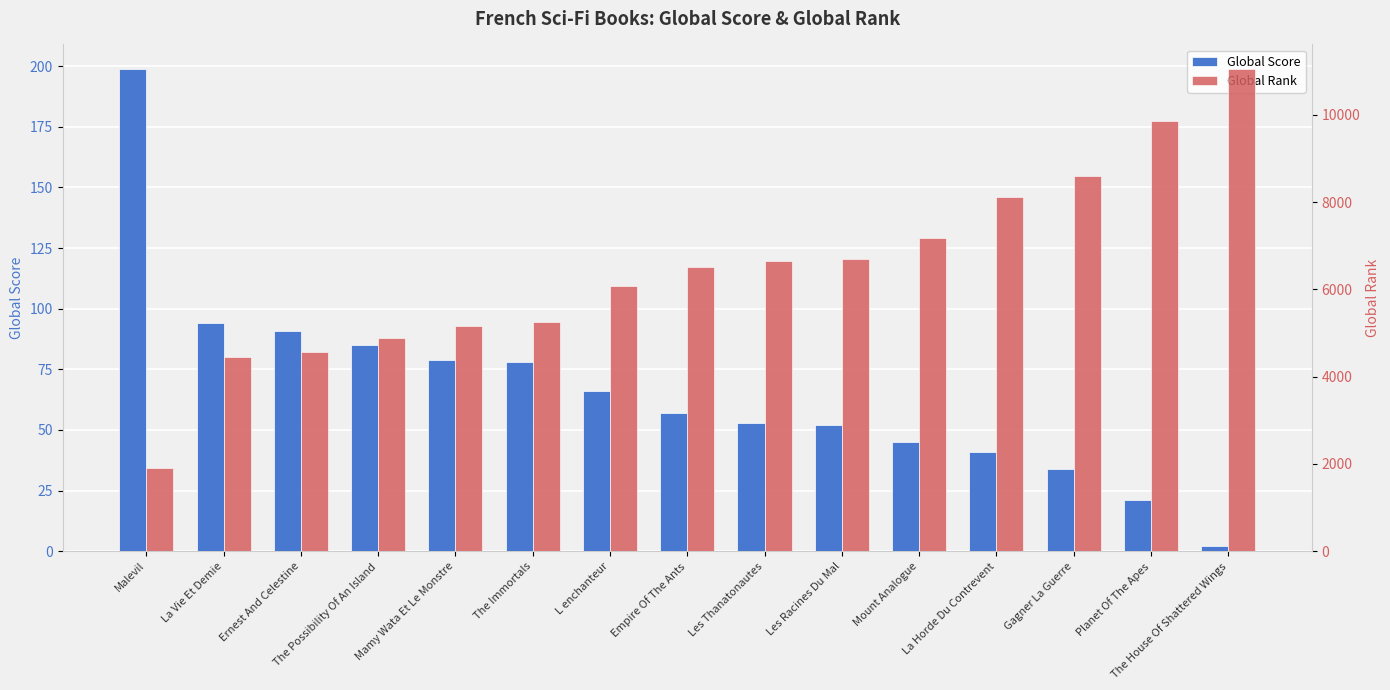

Reading right to left, extract all data points from this chart.

Global Score: The House Of Shattered Wings=2	Planet Of The Apes=21	Gagner La Guerre=34	La Horde Du Contrevent=41	Mount Analogue=45	Les Racines Du Mal=52	Les Thanatonautes=53	Empire Of The Ants=57	L enchanteur=66	The Immortals=78	Mamy Wata Et Le Monstre=79	The Possibility Of An Island=85	Ernest And Celestine=91	La Vie Et Demie=94	Malevil=199
Global Rank: The House Of Shattered Wings=11061	Planet Of The Apes=9852	Gagner La Guerre=8589	La Horde Du Contrevent=8125	Mount Analogue=7178	Les Racines Du Mal=6708	Les Thanatonautes=6661	Empire Of The Ants=6509	L enchanteur=6075	The Immortals=5251	Mamy Wata Et Le Monstre=5162	The Possibility Of An Island=4891	Ernest And Celestine=4564	La Vie Et Demie=4448	Malevil=1917